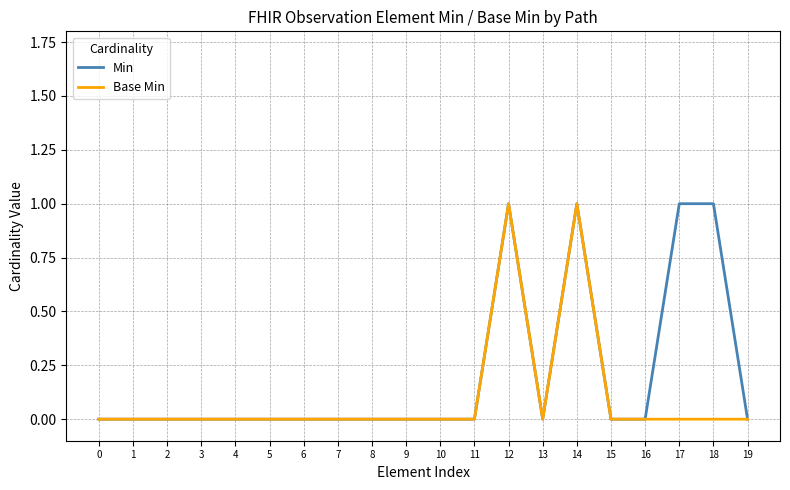

List the series in order of their overall mean, highest first.

Min, Base Min